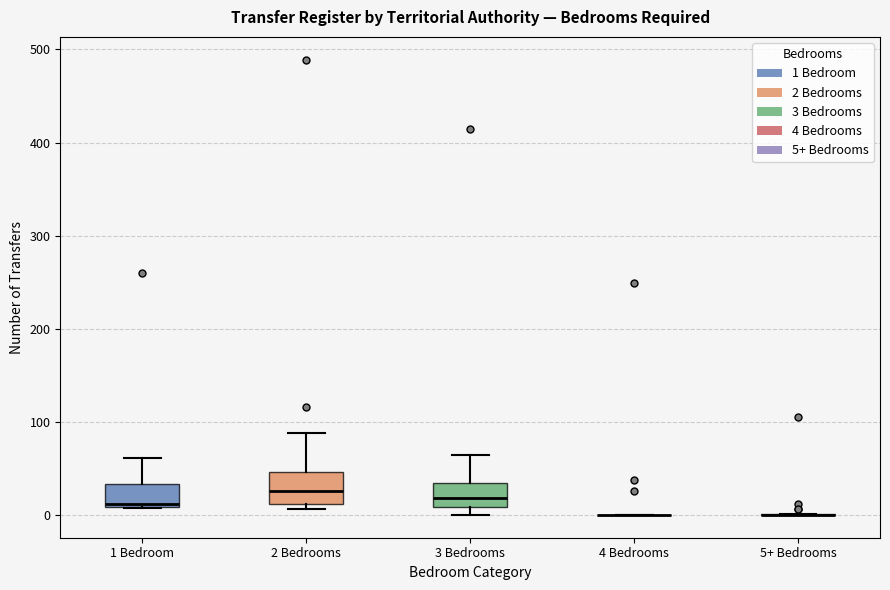

Reading left to right, read every box against the y-axis: the position of its median line, the range the box covers, and the ends of its whiskers. The values are not printed on the chart, so give them approximately, as read against the axis.

1 Bedroom: median 10 (just above the box's lower edge), box 10 to 30, whiskers 10 to 60
2 Bedrooms: median 30, box 10 to 50, whiskers 10 (just below the box's lower edge) to 90
3 Bedrooms: median 20, box 10 to 30, whiskers 0 to 60
4 Bedrooms: box collapsed to a line at 0, whiskers 0 to 0
5+ Bedrooms: box collapsed to a line at 0, whiskers 0 to 0